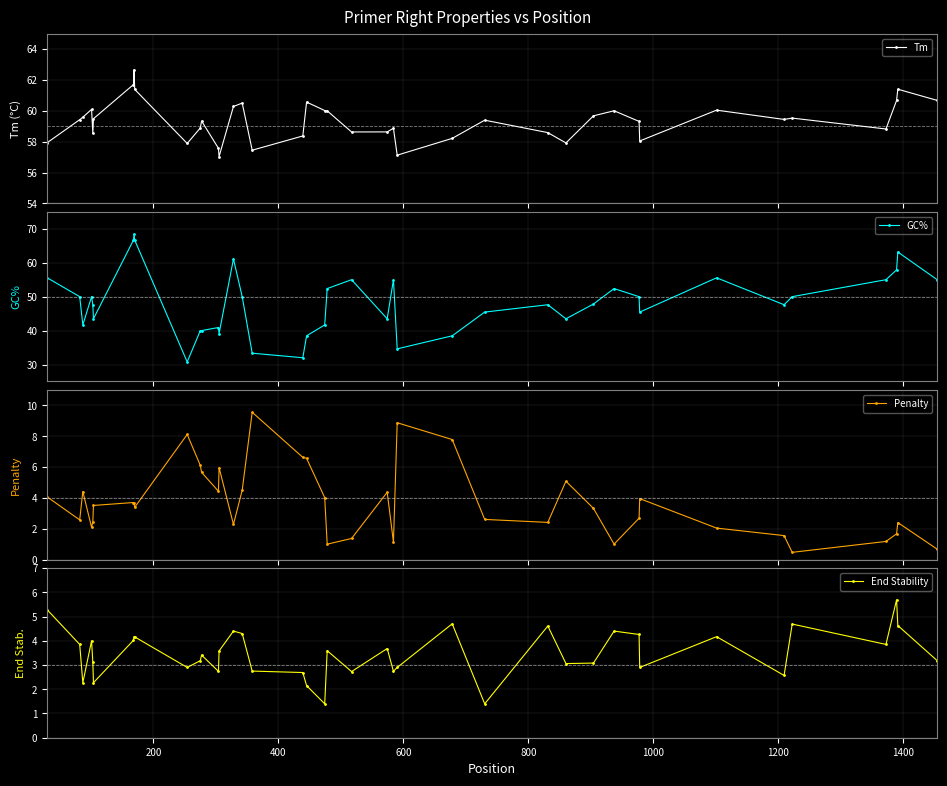

In End Stability, how many points are higher than both neighbors (excluding endpoints)?

12